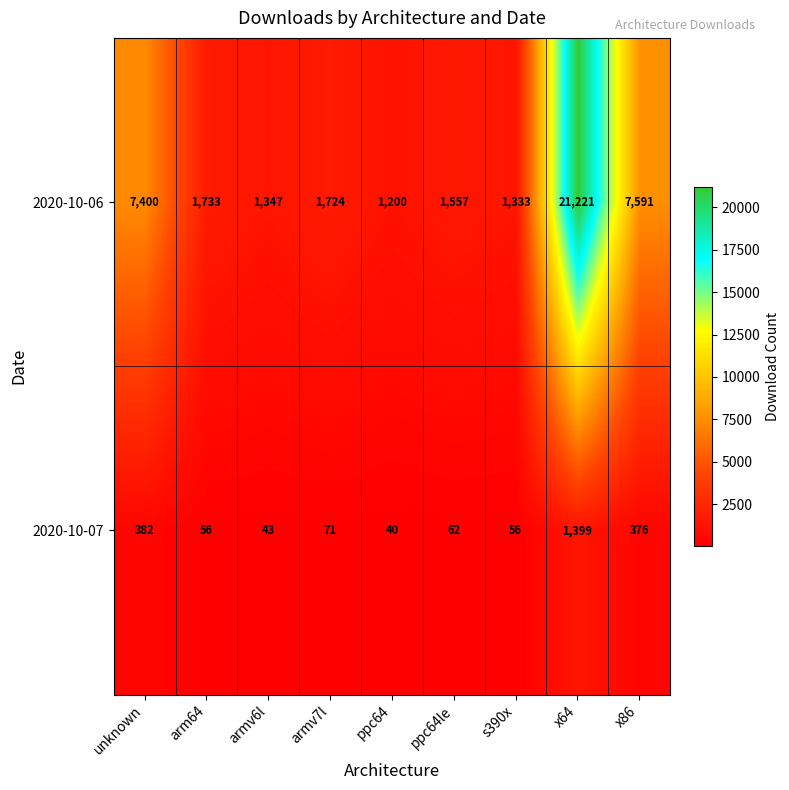

At which label does 2020-10-07 first exceed 62?

unknown